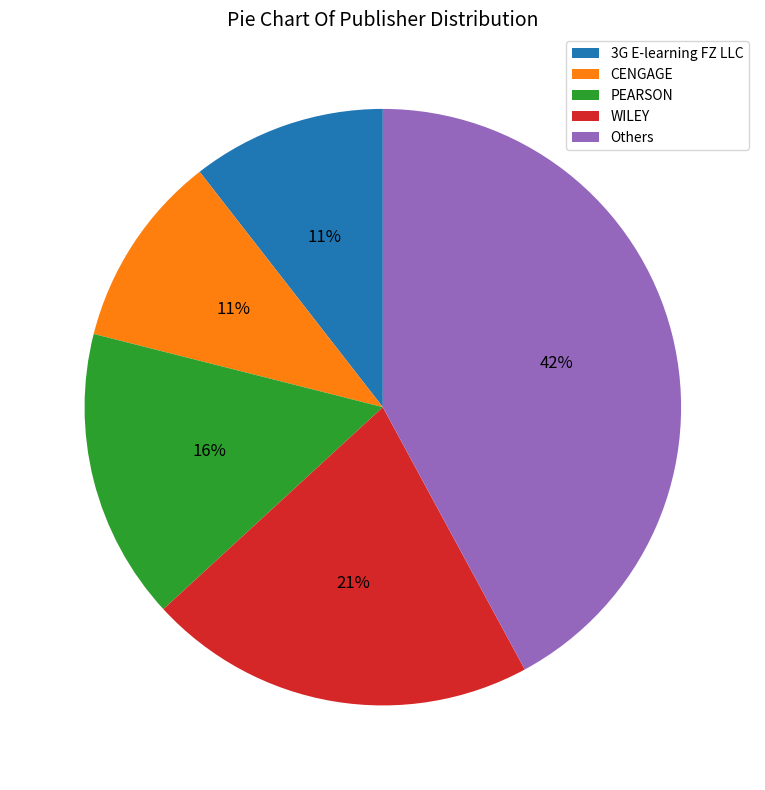

To the nearest percent, what is the combined percentage of 3G E-learning FZ LLC and WILEY?

32%